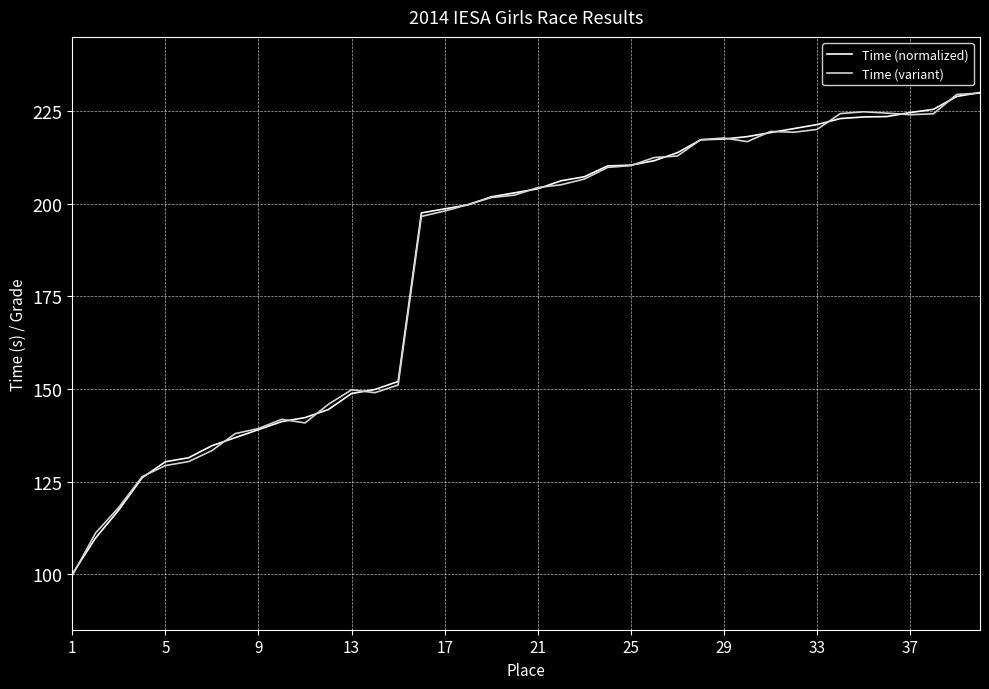

What is the smallest value displayed?

99.6